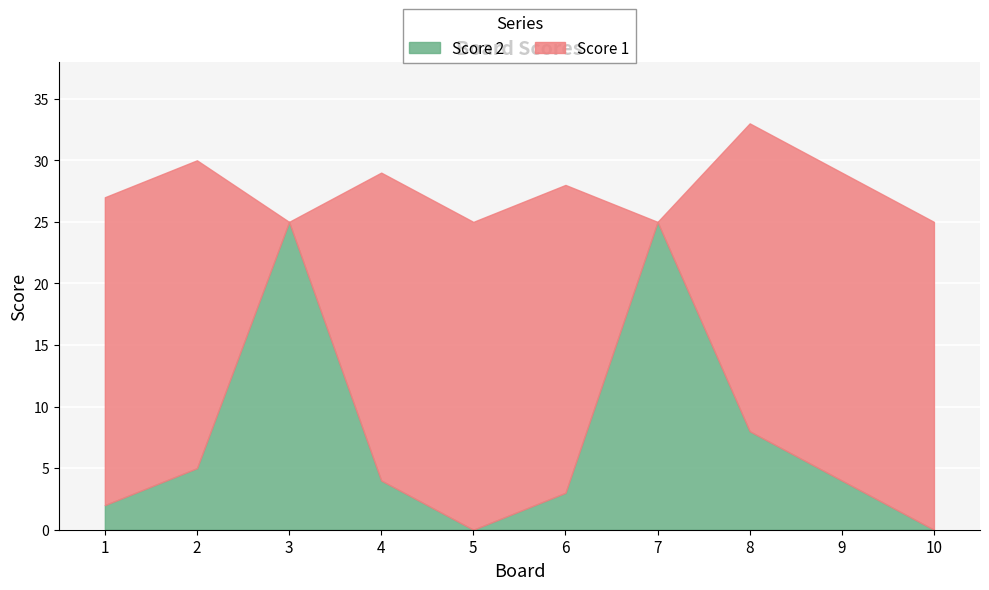

Is the value of Score 1 at 9 greater than the value of Score 2 at 4?

Yes